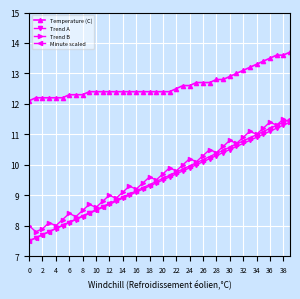

Which series has the largest total across all categories?

Temperature (C)